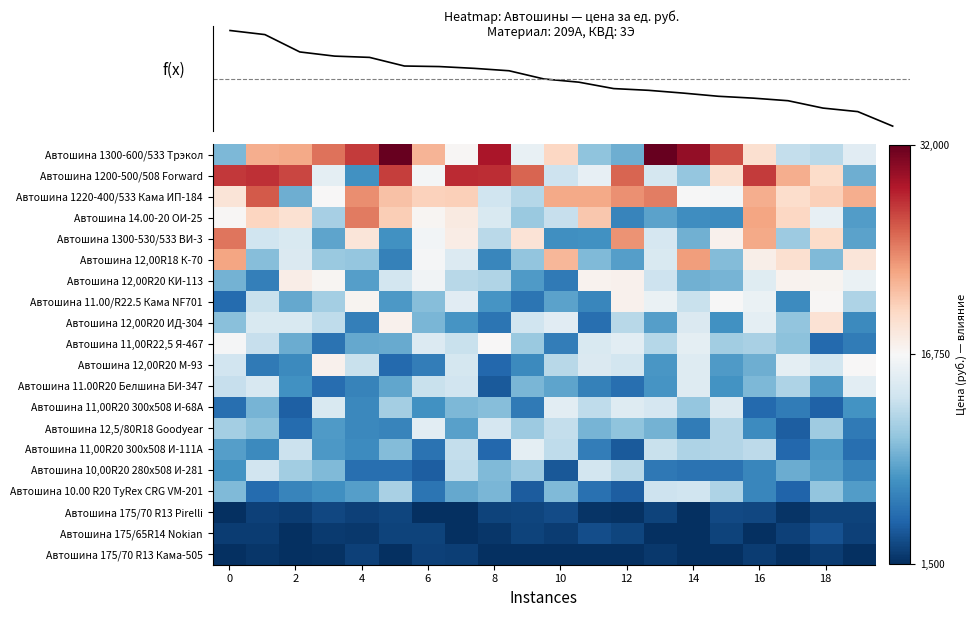

Which series has the largest range (max minus min)?

Автошина 1300-600/533 Трэкол